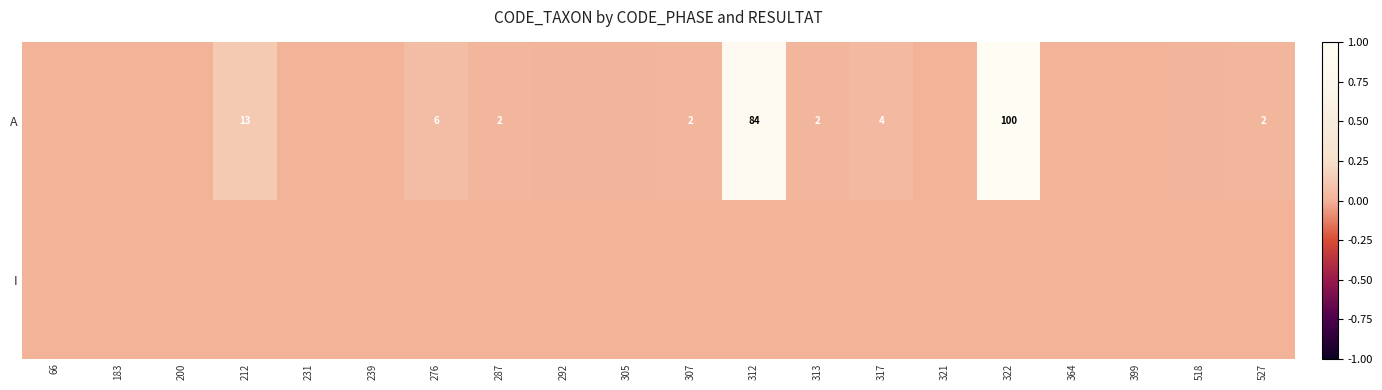

Which category has the lowest value in the I series?

66